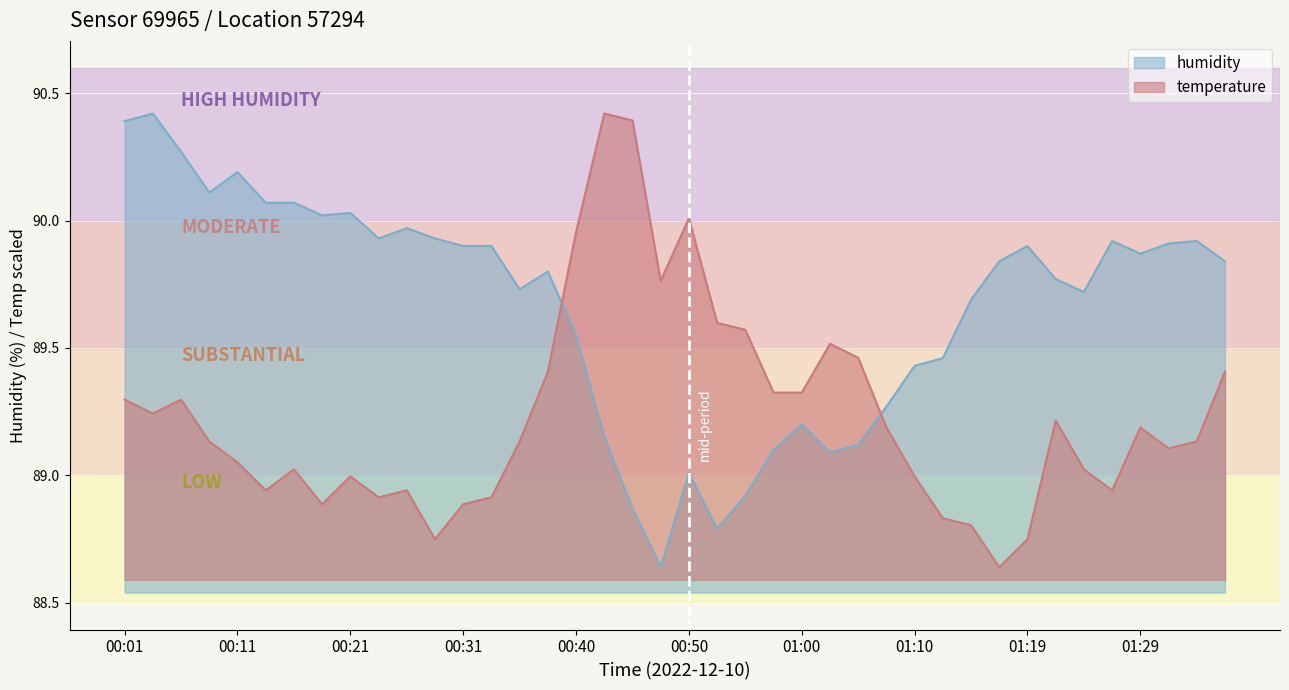

Reading left to right, what are all the values shown in this chart?

temperature: 00:01=89.3	00:03=89.2	00:06=89.3	00:08=89.1	00:11=89.1	00:13=88.9	00:16=89.0	00:18=88.9	00:21=89.0	00:23=88.9	00:26=88.9	00:28=88.7	00:31=88.9	00:33=88.9	00:36=89.1	00:38=89.4	00:40=90.0	00:43=90.4	00:45=90.4	00:48=89.8	00:50=90.0	00:53=89.6	00:55=89.6	00:57=89.3	01:00=89.3	01:02=89.5	01:05=89.5	01:07=89.2	01:10=89.0	01:12=88.8	01:14=88.8	01:17=88.6	01:19=88.7	01:22=89.2	01:24=89.0	01:27=88.9	01:29=89.2	01:31=89.1	01:34=89.1	01:36=89.4
humidity: 00:01=90.4	00:03=90.4	00:06=90.3	00:08=90.1	00:11=90.2	00:13=90.1	00:16=90.1	00:18=90.0	00:21=90.0	00:23=89.9	00:26=90.0	00:28=89.9	00:31=89.9	00:33=89.9	00:36=89.7	00:38=89.8	00:40=89.5	00:43=89.2	00:45=88.9	00:48=88.6	00:50=89.0	00:53=88.8	00:55=88.9	00:57=89.1	01:00=89.2	01:02=89.1	01:05=89.1	01:07=89.3	01:10=89.4	01:12=89.5	01:14=89.7	01:17=89.8	01:19=89.9	01:22=89.8	01:24=89.7	01:27=89.9	01:29=89.9	01:31=89.9	01:34=89.9	01:36=89.8